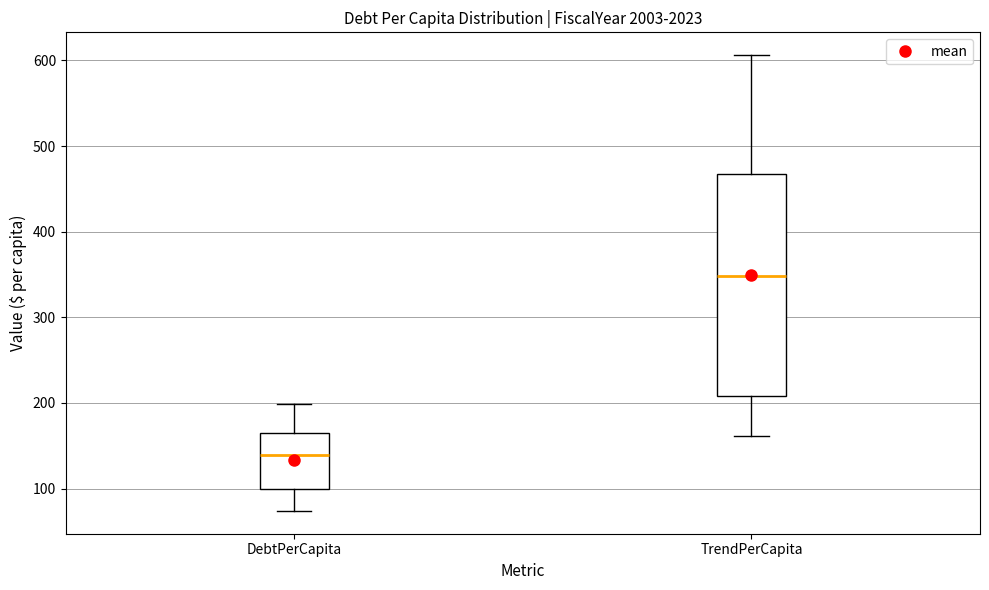

Where is the upper edge of the box for TrendPerCapita on the y-axis? The values are not printed on the chart, so give them approximately, as read against the axis.

470